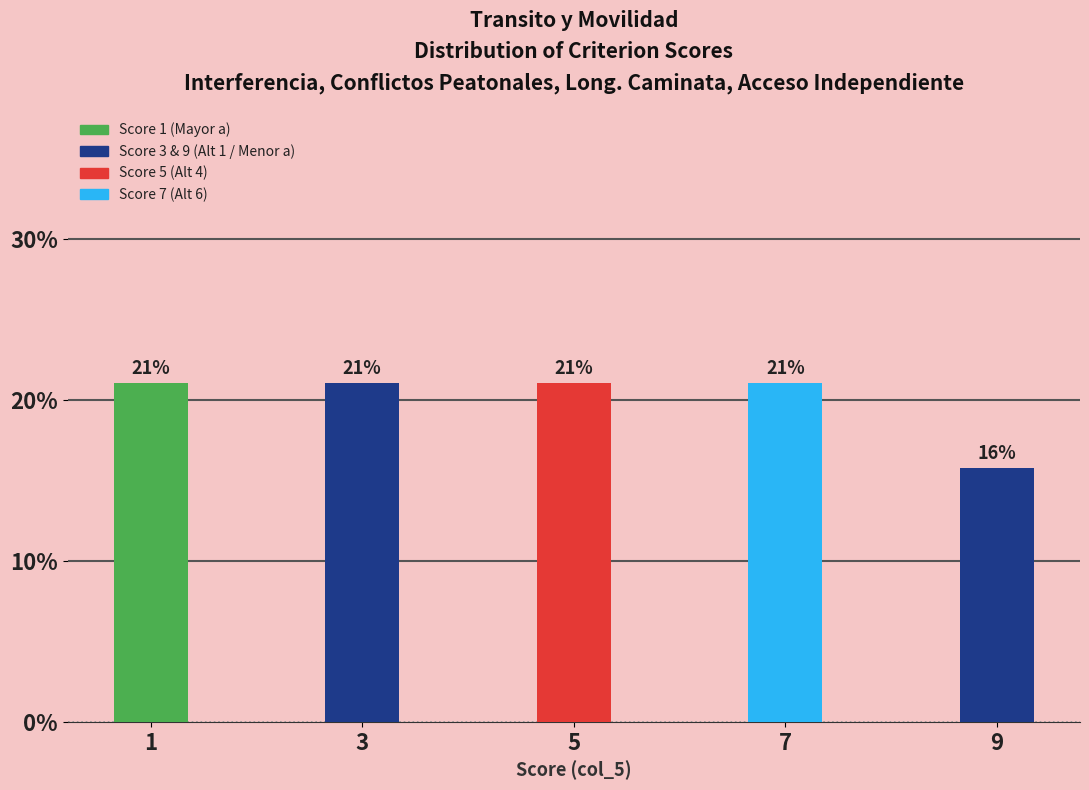

At which label is the value closest to 18?

9